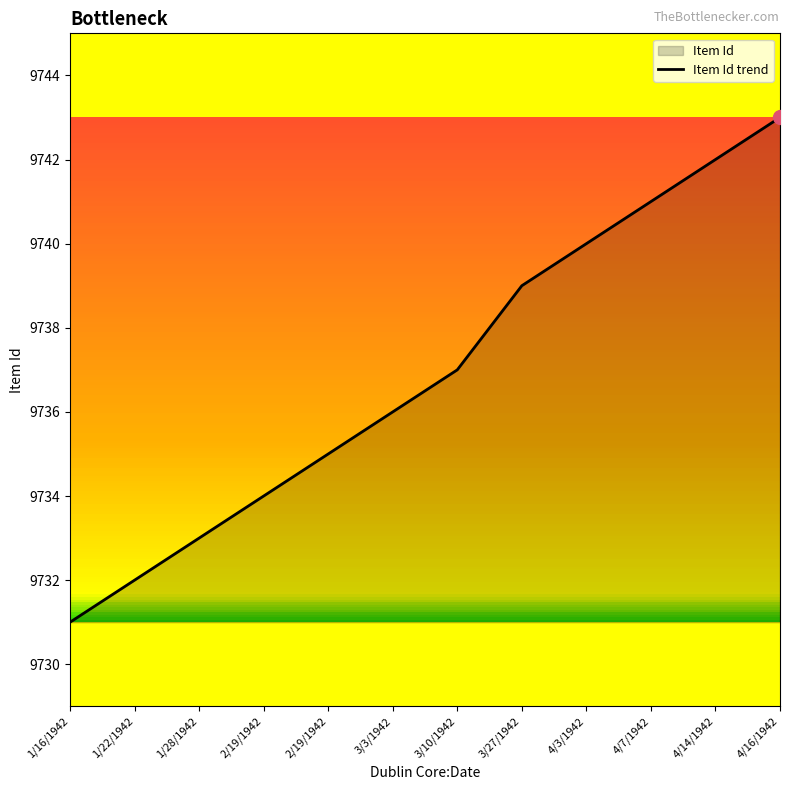

Reading right to left, what are all the values shown in this chart?

9743	9742	9741	9740	9739	9737	9736	9735	9734	9733	9732	9731